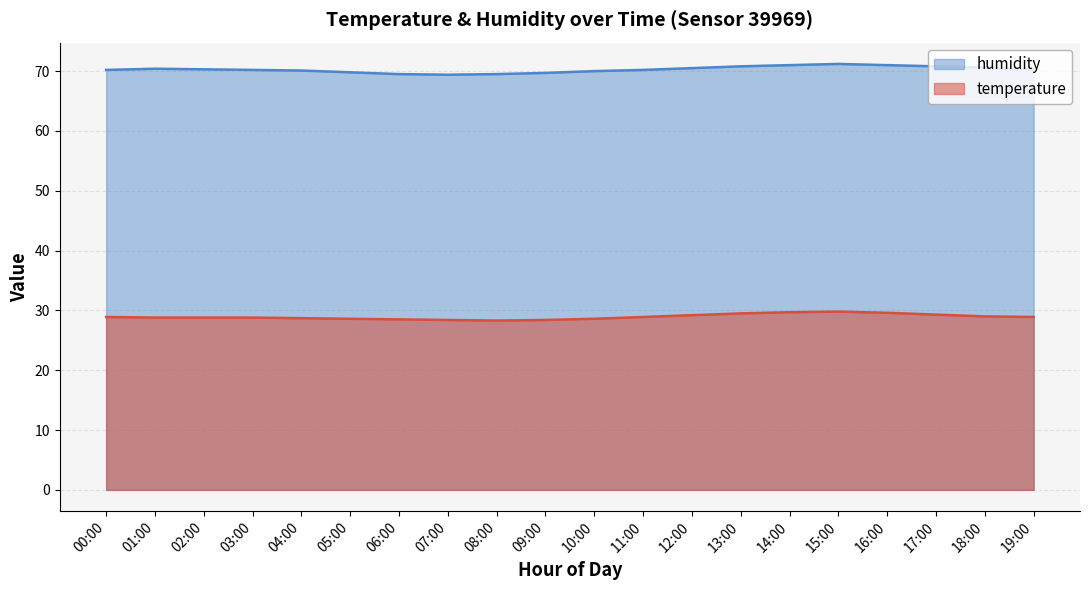

Is the value of temperature at 14:00 greater than the value of humidity at 17:00?

No